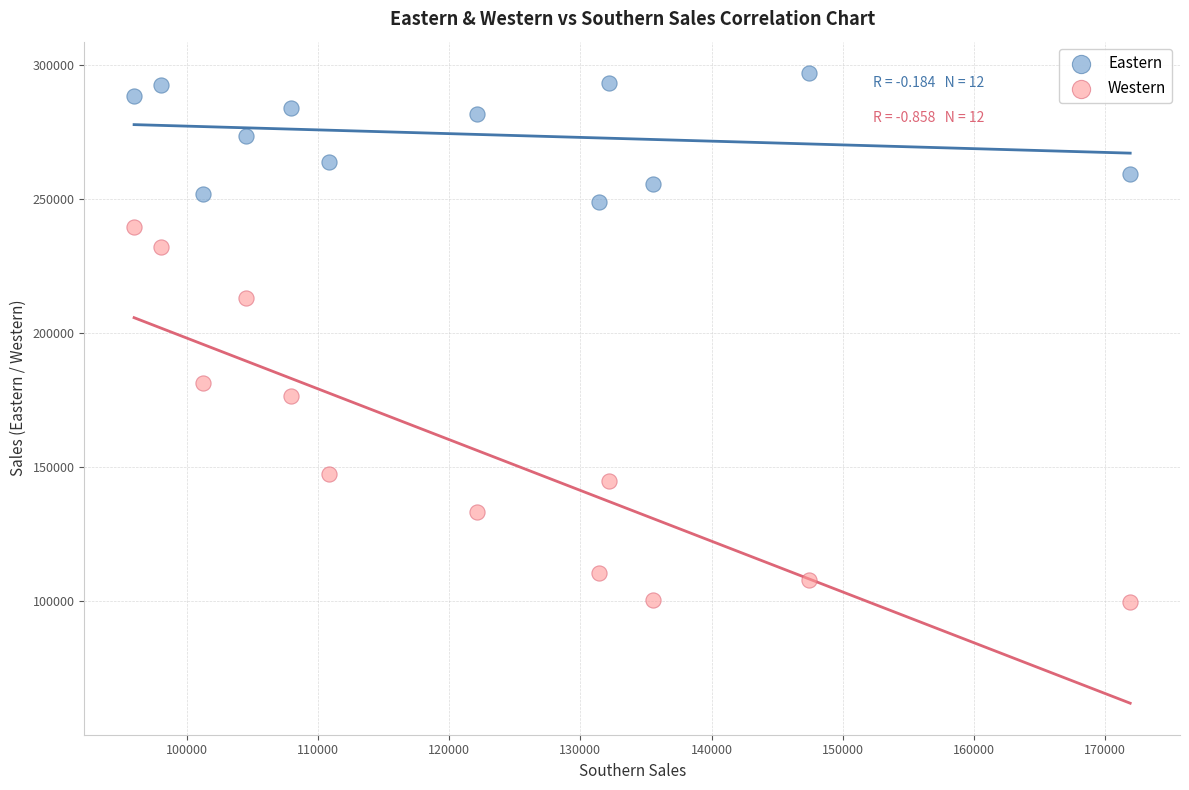

What is the X range (max minus min) for the scatter plot?

75911